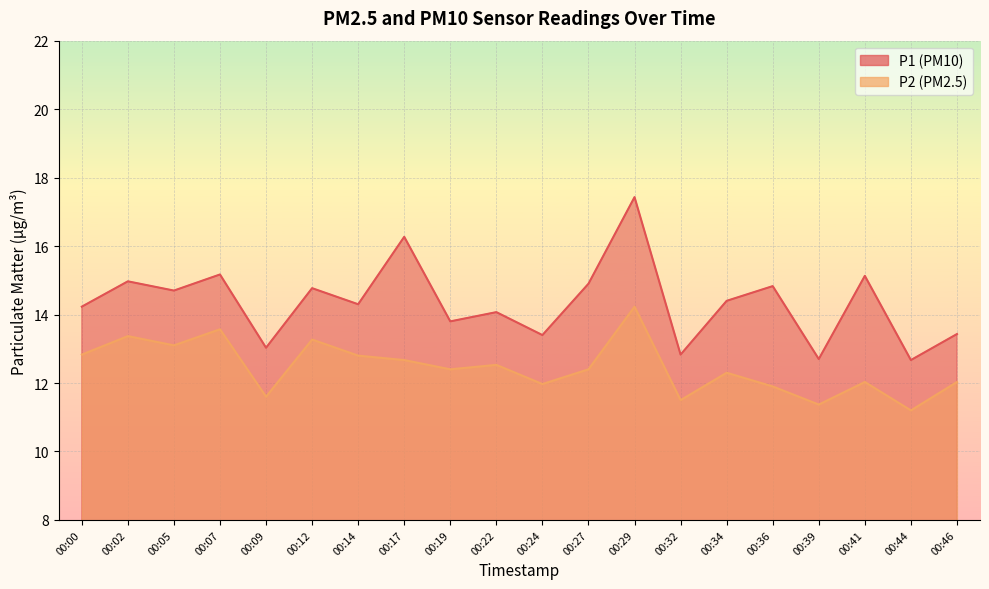

What is the difference between the maximum and minimum values in the P2 series?

3.0